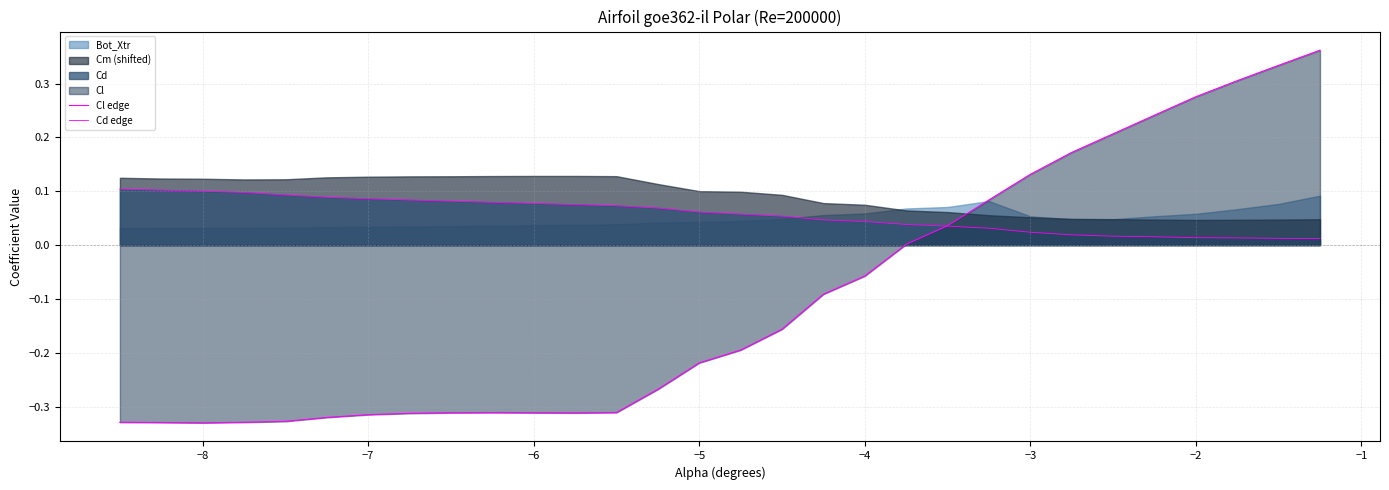

What is the difference between the second highest and second lowest values in the Cl edge series?

0.7